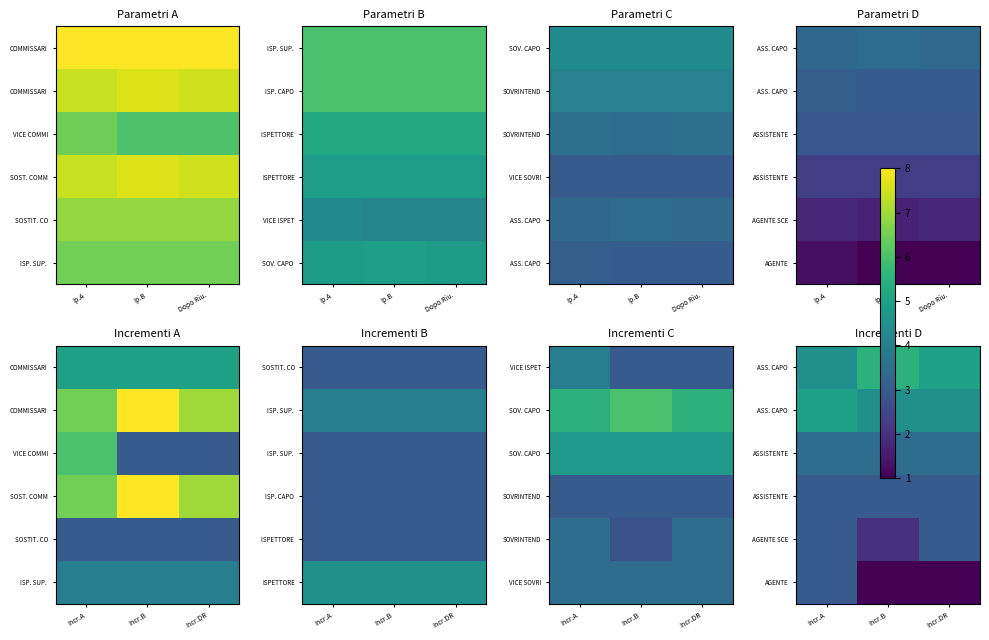

What is the total value across all series at Incr.B?

19.5